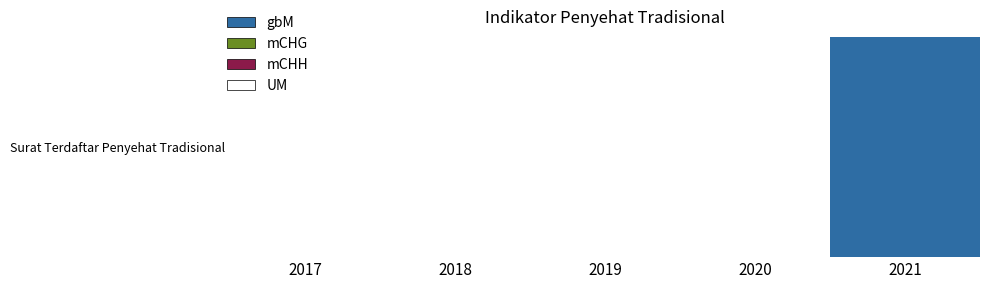

What is the maximum value shown in the chart?

1